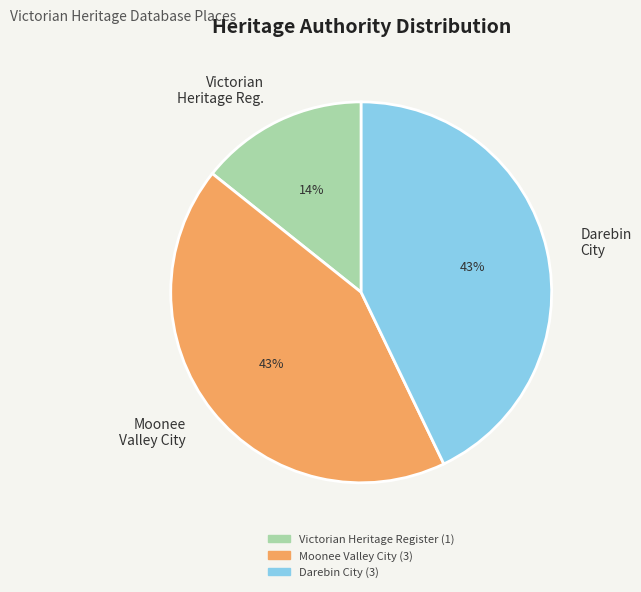

True or false: Victorian Heritage Reg. accounts for 28% of the total.

False